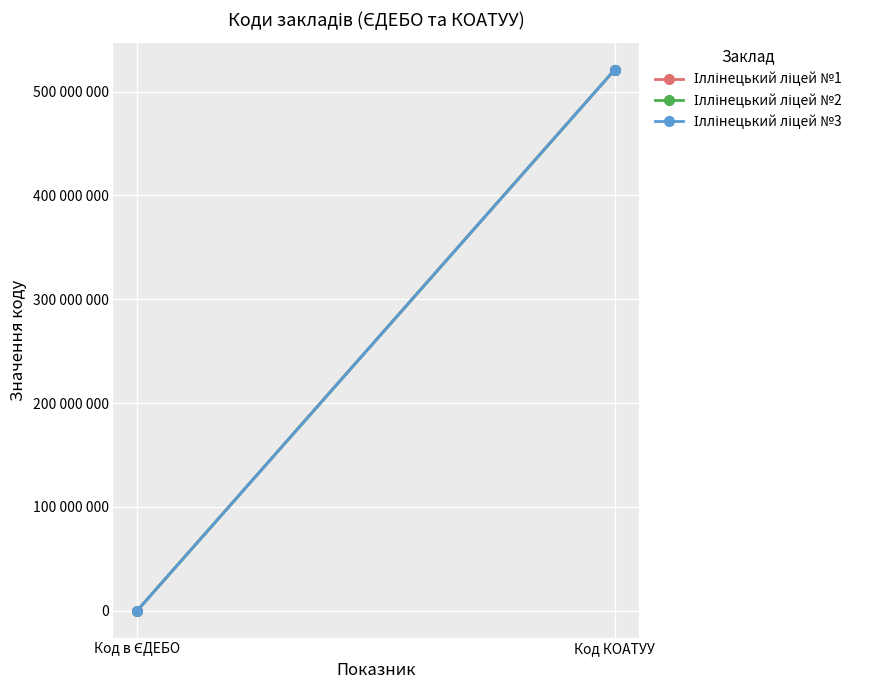

At which category is the sum across all series the highest?

Код КОАТУУ